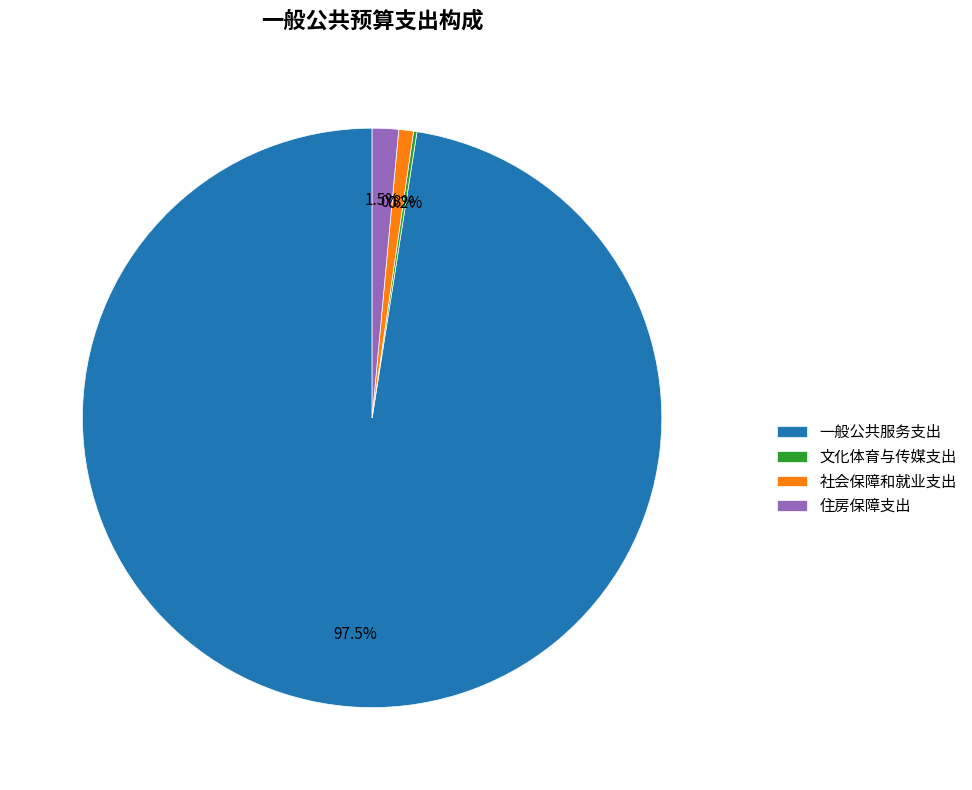

What percentage is NOT represented by 住房保障支出?

98.5%